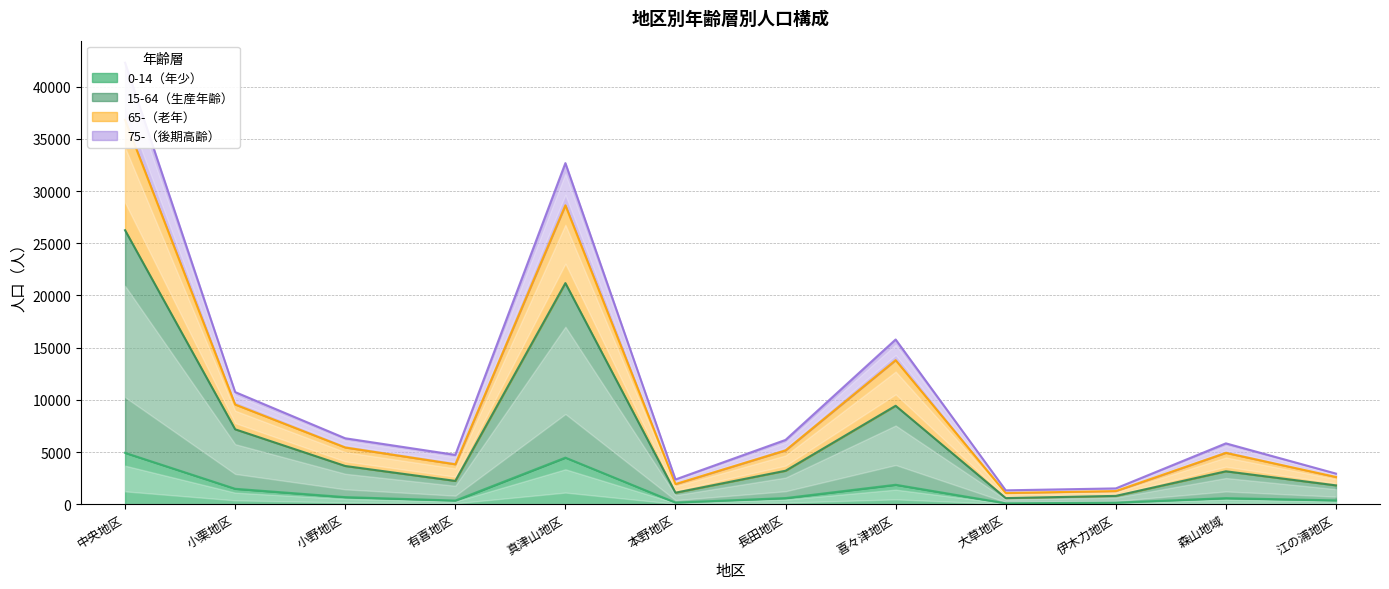

What is the spread (max minus min) of values at 真津山地区?

28218